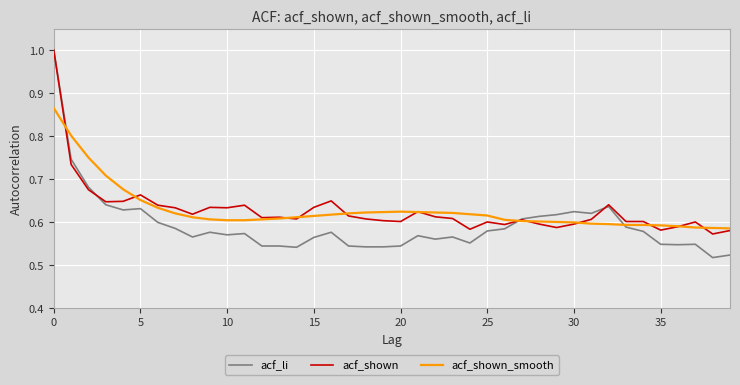

How many lines are shown in the chart?

3